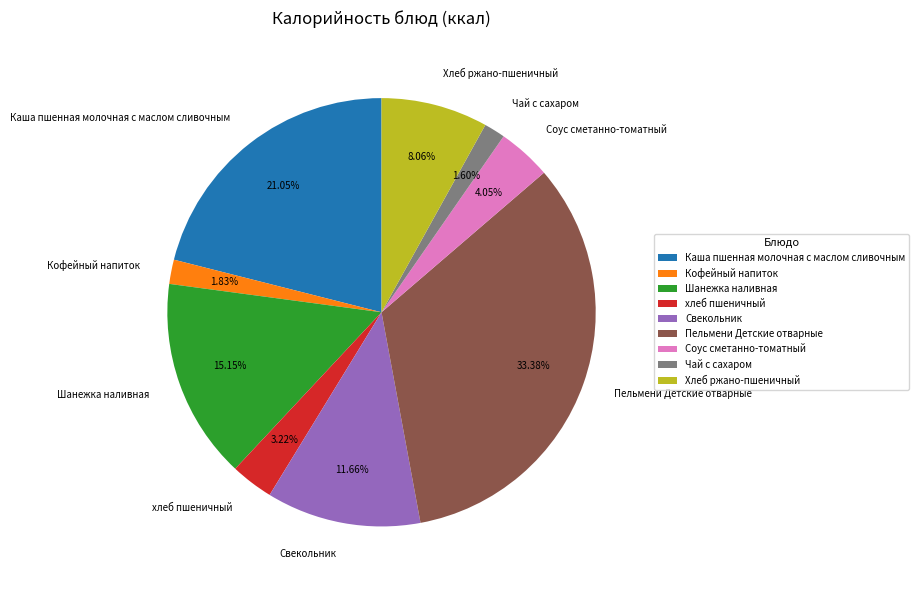

What is the largest slice in the pie chart?

Пельмени Детские отварные